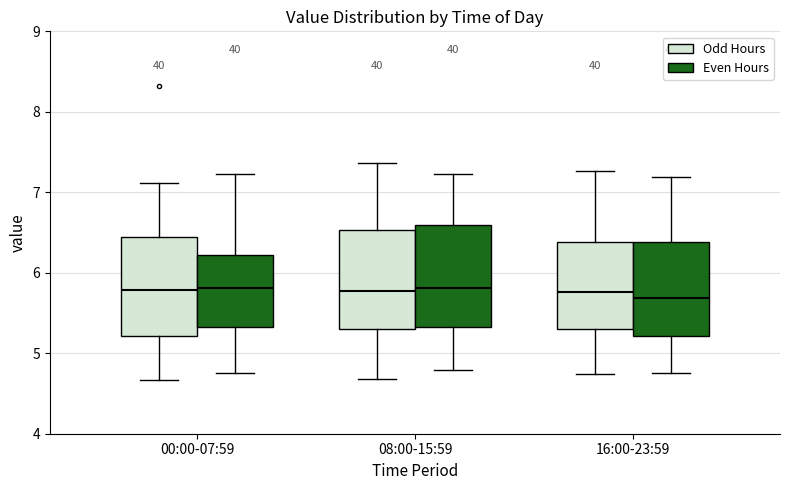

Reading left to right, read every box against the y-axis: the position of its median line, the range the box covers, and the ends of its whiskers. The values are not printed on the chart, so give them approximately, as read against the axis.

00:00-07:59 (Odd Hours): median 5.8, box 5.2 to 6.4, whiskers 4.7 to 7.1
00:00-07:59 (Even Hours): median 5.8, box 5.3 to 6.2, whiskers 4.8 to 7.2
08:00-15:59 (Odd Hours): median 5.8, box 5.3 to 6.5, whiskers 4.7 to 7.4
08:00-15:59 (Even Hours): median 5.8, box 5.3 to 6.6, whiskers 4.8 to 7.2
16:00-23:59 (Odd Hours): median 5.8, box 5.3 to 6.4, whiskers 4.7 to 7.3
16:00-23:59 (Even Hours): median 5.7, box 5.2 to 6.4, whiskers 4.8 to 7.2